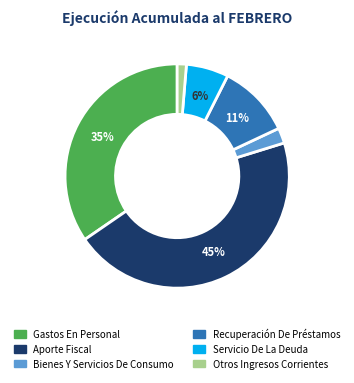

Does any single category account for the majority?

No